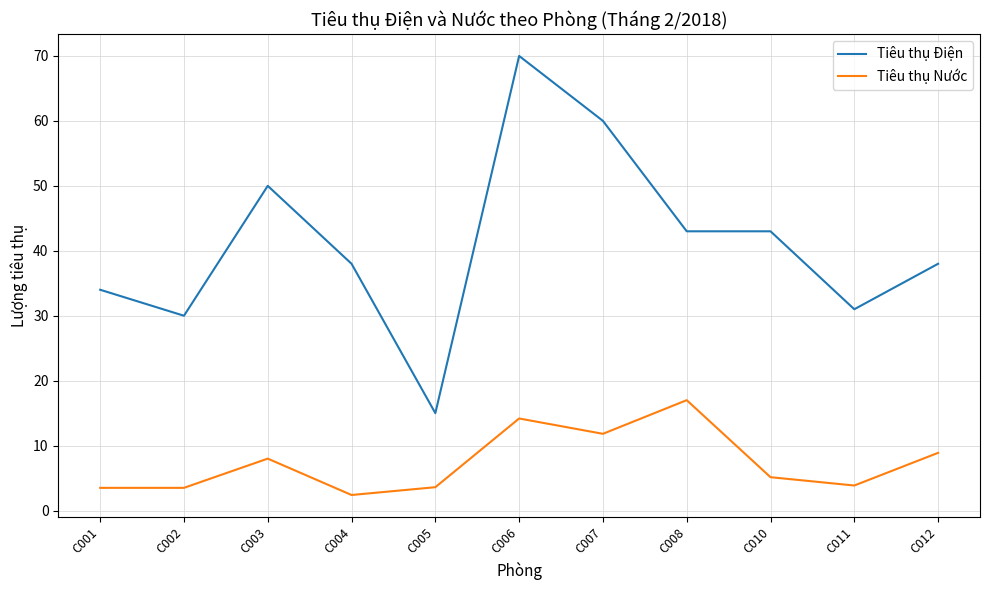

At how many categories does at least one series exceed 24?

10